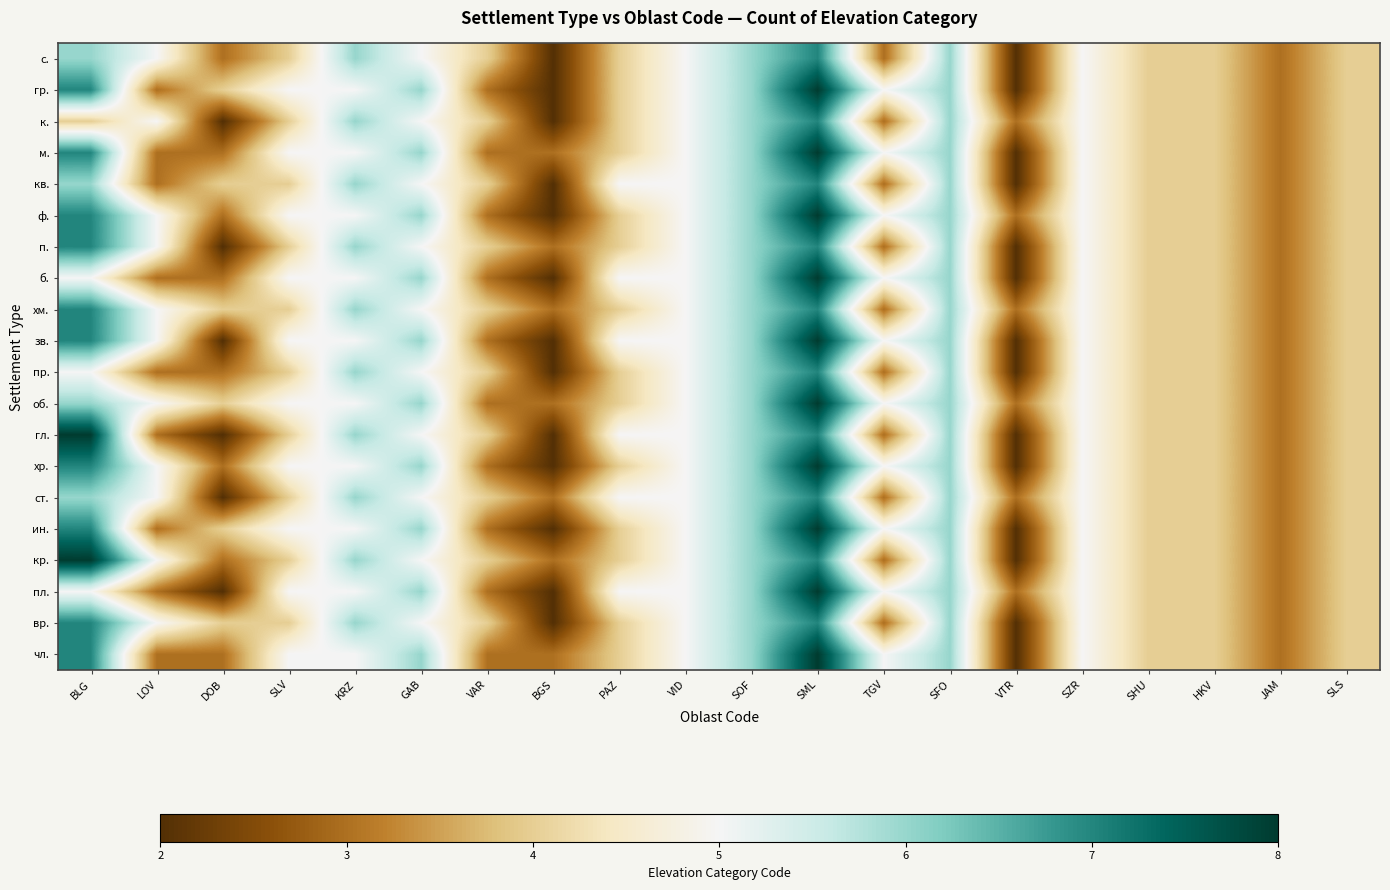

List the series in order of their peak value, highest first.

гр., м., ф., б., зв., об., гл., хр., ин., кр., пл., чл., с., к., кв., п., хм., пр., ст., вр.